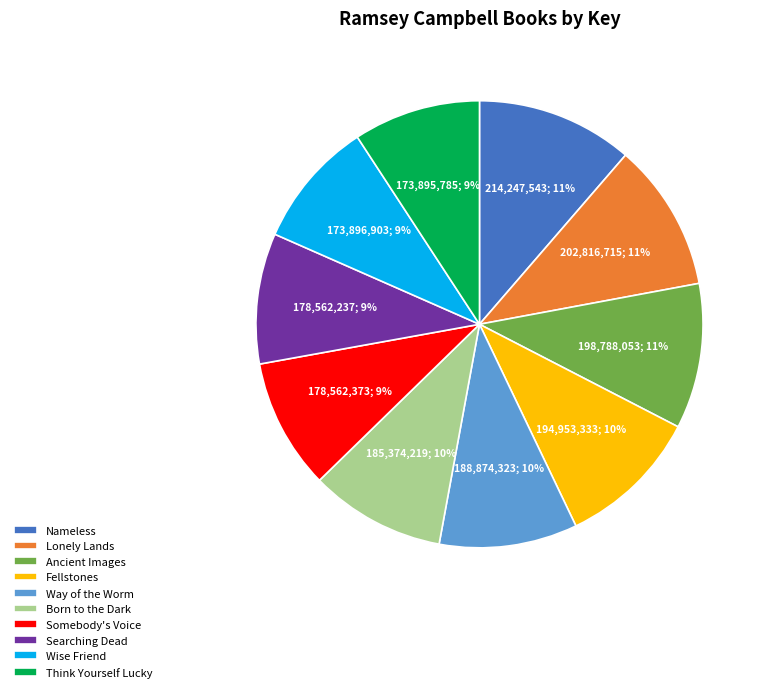

True or false: Way of the Worm accounts for 1% of the total.

False